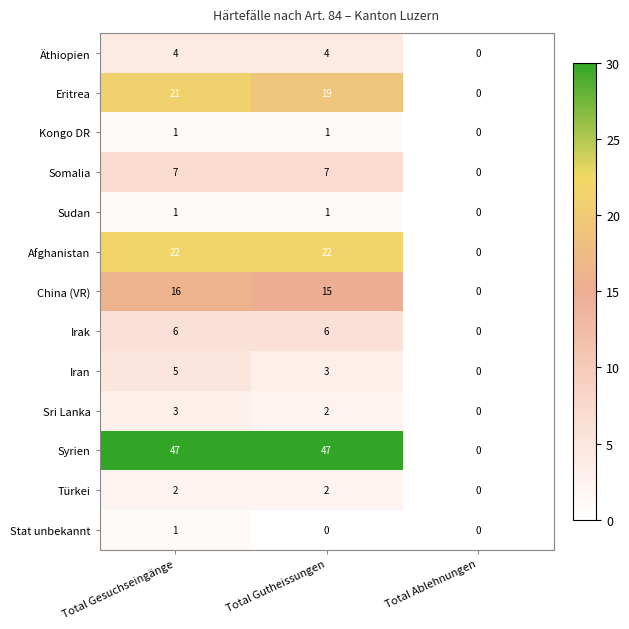

How many Irak values are between 0 and 6?

3